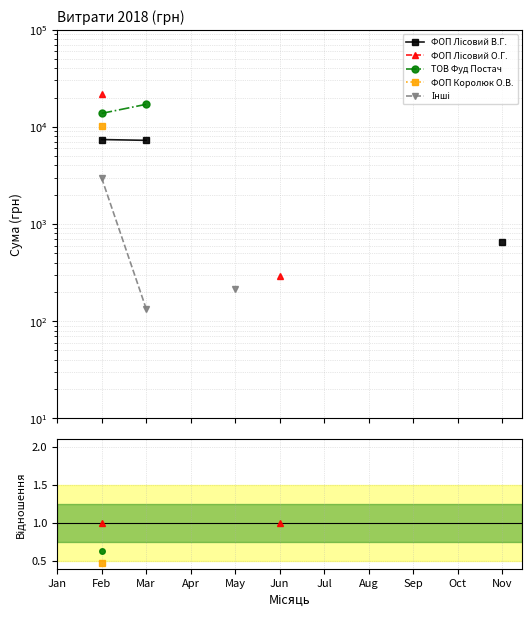

Which category has the highest value across all series?

Feb